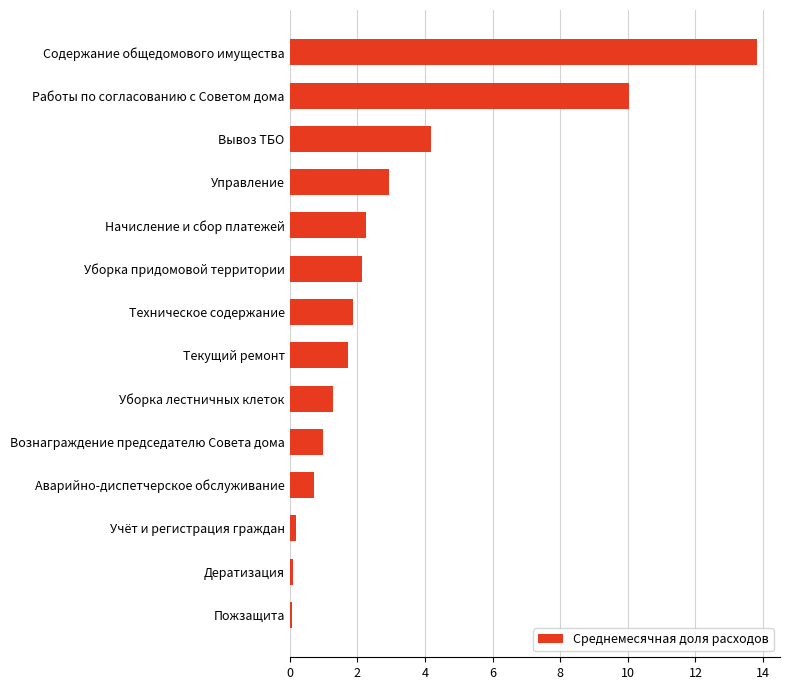

How many data points does each series have?

14